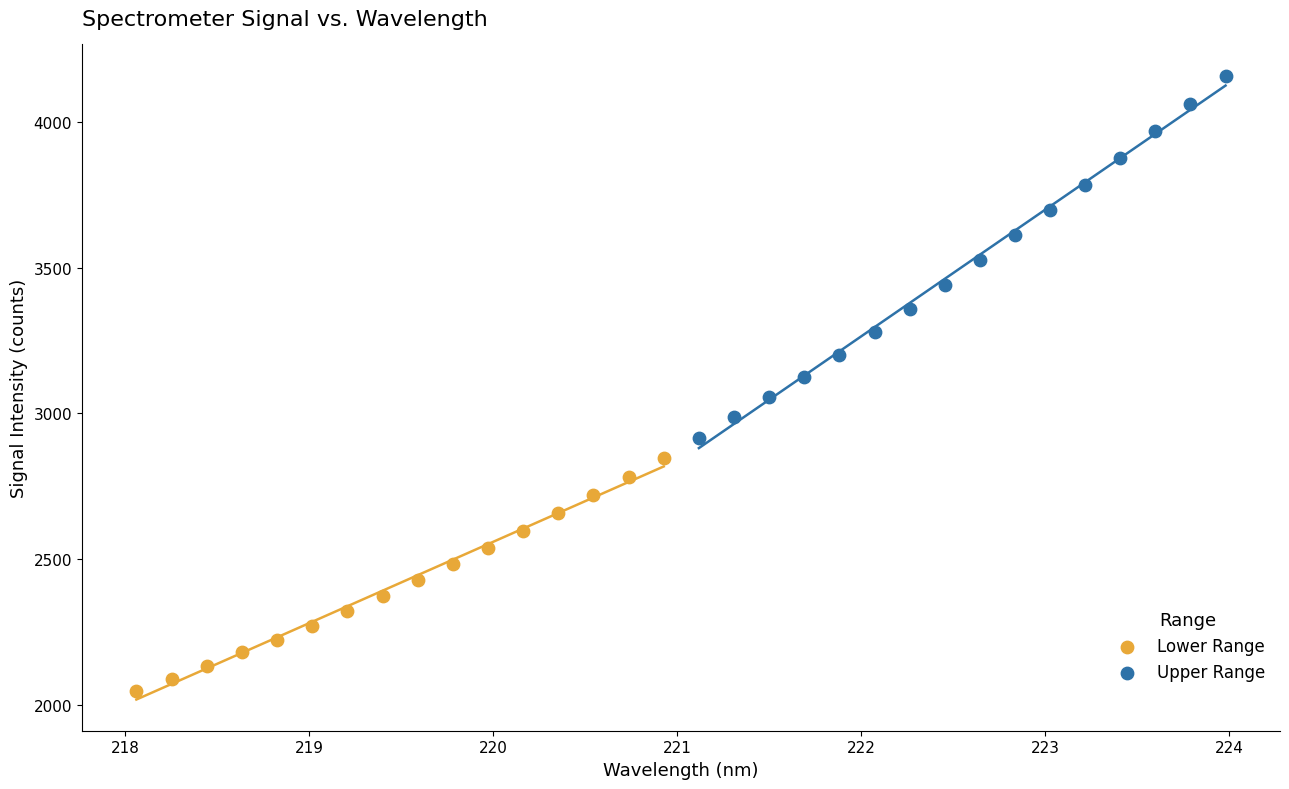

Which series contains the highest Y value?

Upper Range